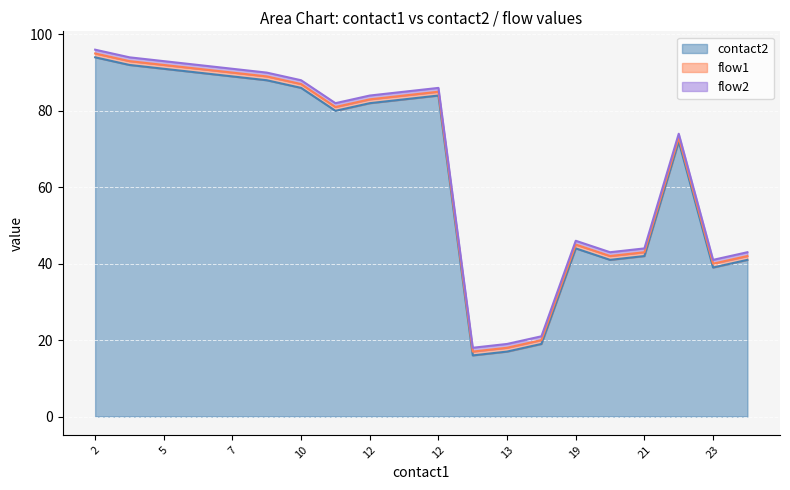

What is the spread (max minus min) of values at 6?

89